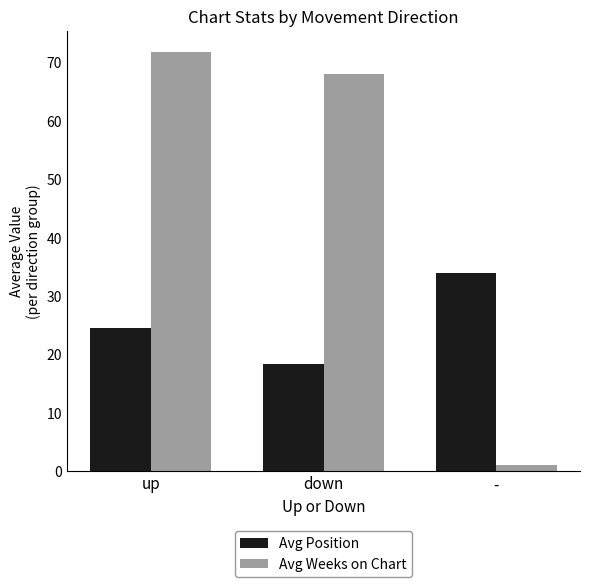

Does the chart contain stacked bars?

No